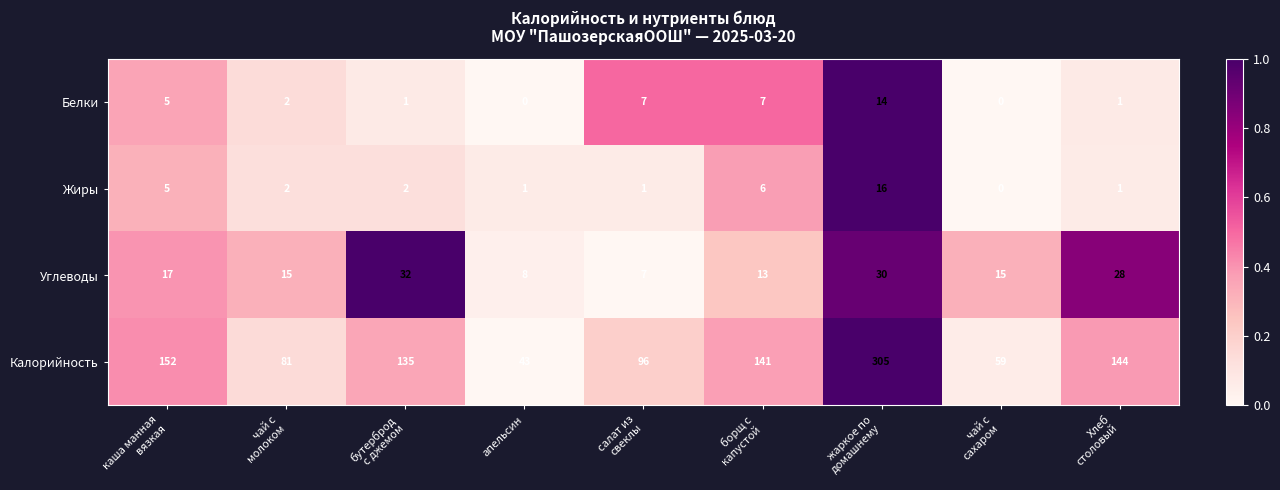

What is the maximum value for Калорийность?

305